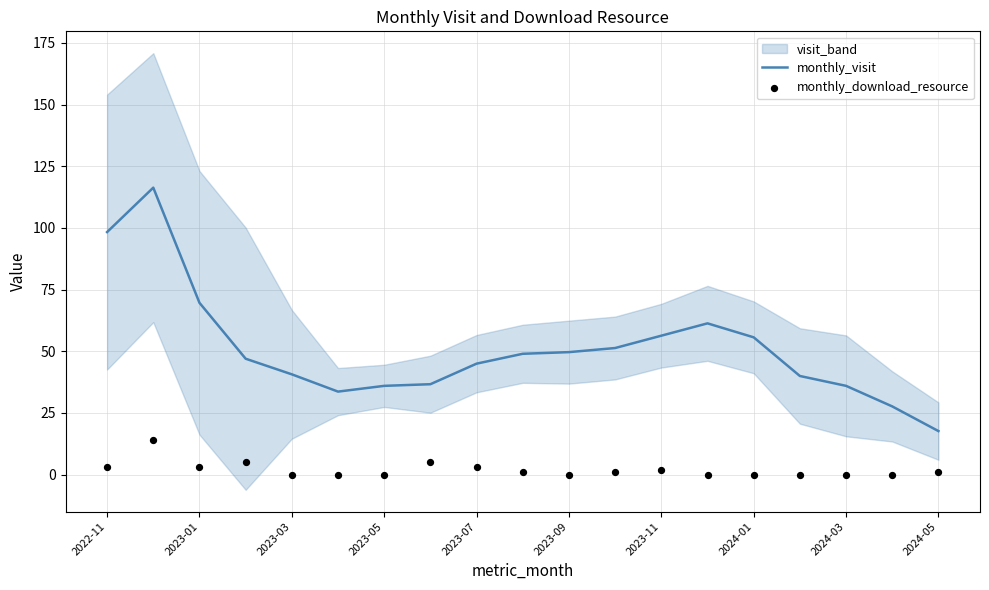

What is the lowest value of the monthly_visit series?

17.7